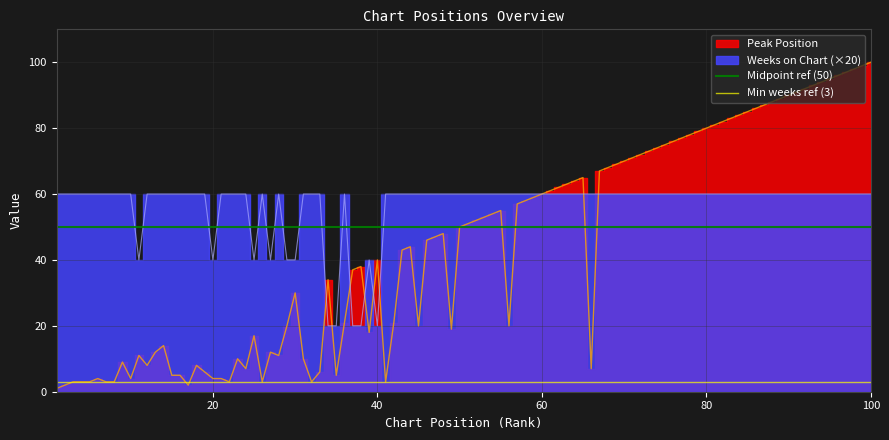

Does the chart have visible grid lines?

Yes